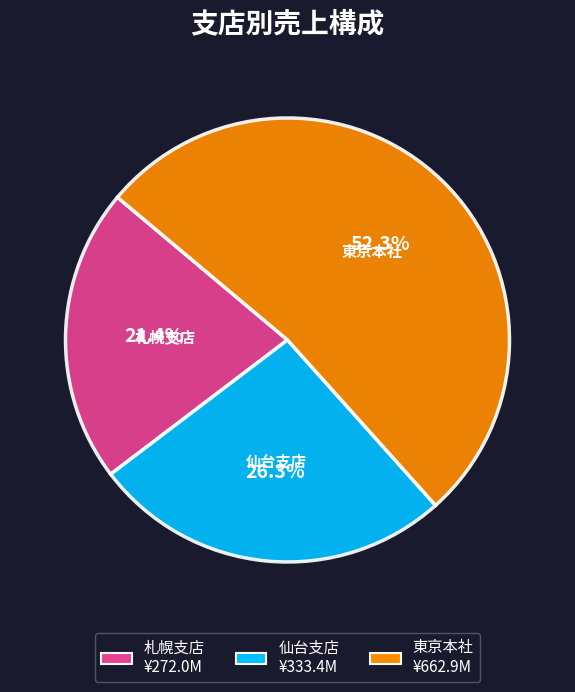

Approximately how many times larger is the value at 札幌支店 compared to 東京本社?

0.4